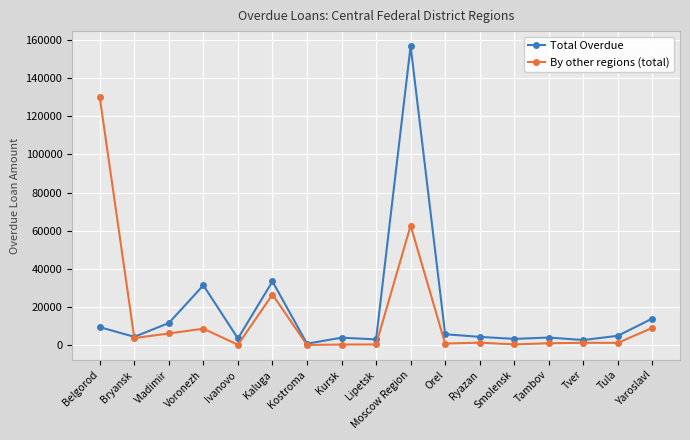

At which category is the sum across all series the highest?

Moscow Region